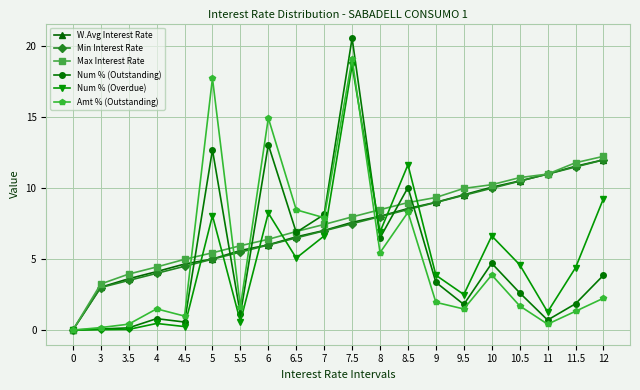

At which label is Num % (Overdue) closest to 9?

12